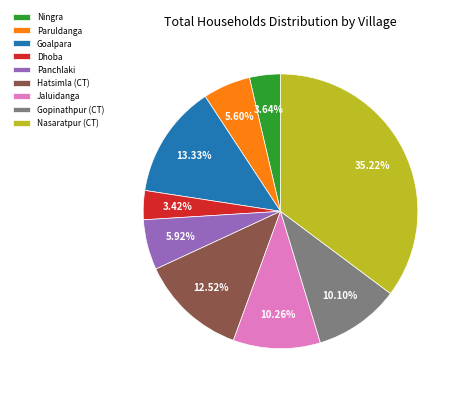

To the nearest percent, what percentage of the pie is Dhoba?

3%